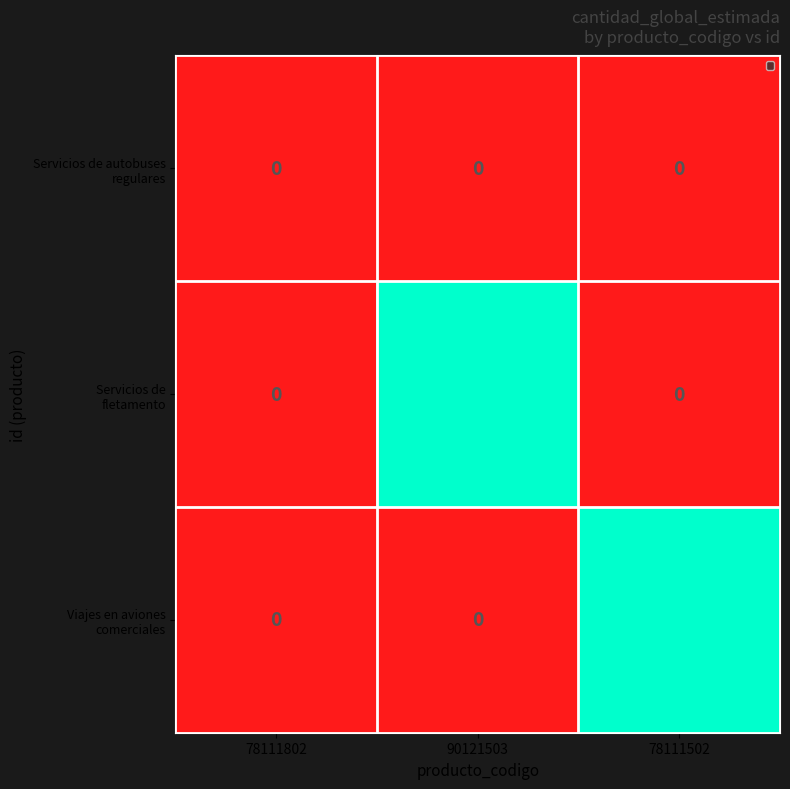

What is the maximum value shown in the chart?

1